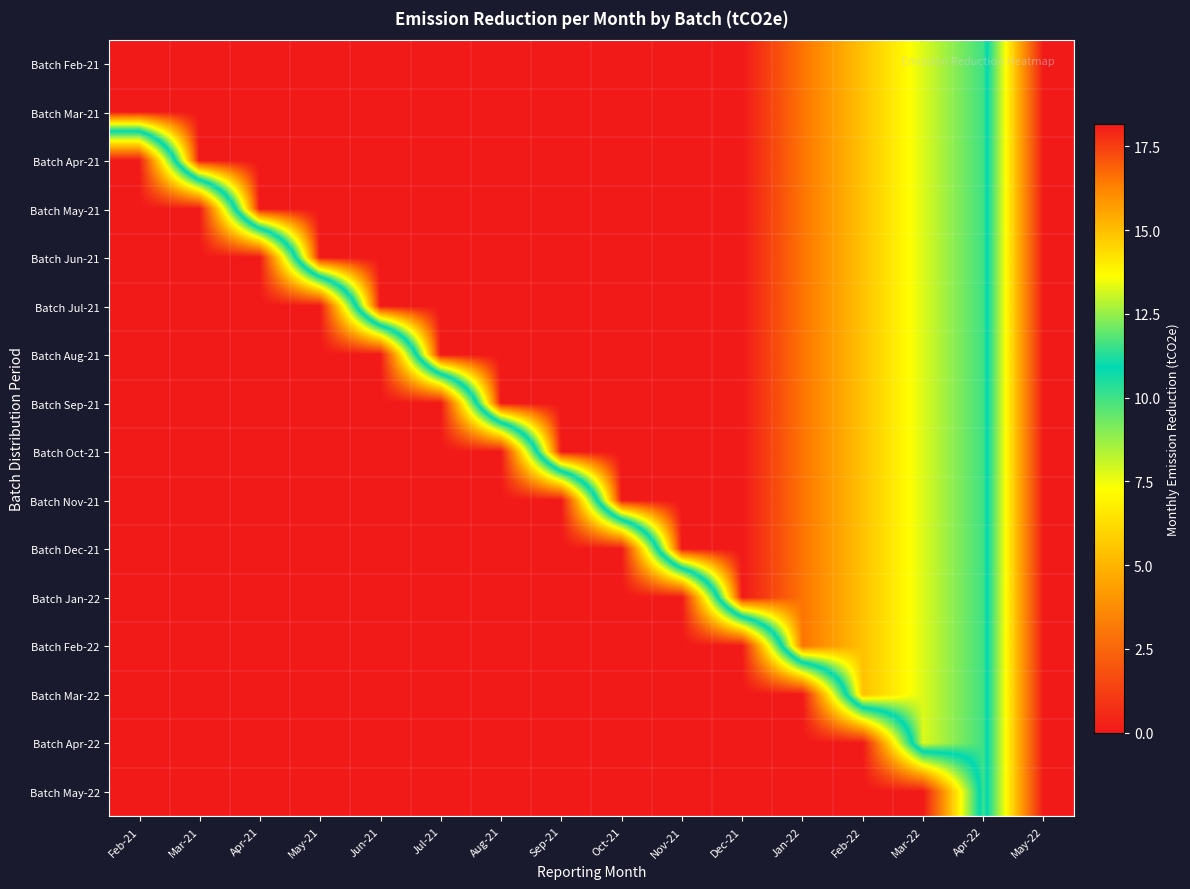

Reading right to left, transcribe all the data shown in this chart.

Batch Feb-21: May-22=0.0	Apr-22=11.6	Mar-22=13.3	Feb-22=14.9	Jan-22=16.6	Dec-21=18.2	Nov-21=18.2	Oct-21=18.2	Sep-21=18.2	Aug-21=18.2	Jul-21=18.2	Jun-21=18.2	May-21=18.2	Apr-21=18.2	Mar-21=18.2	Feb-21=18.2
Batch Mar-21: May-22=0.0	Apr-22=11.6	Mar-22=13.3	Feb-22=14.9	Jan-22=16.6	Dec-21=18.2	Nov-21=18.2	Oct-21=18.2	Sep-21=18.2	Aug-21=18.2	Jul-21=18.2	Jun-21=18.2	May-21=18.2	Apr-21=18.2	Mar-21=18.2	Feb-21=18.2
Batch Apr-21: May-22=0.0	Apr-22=11.6	Mar-22=13.3	Feb-22=14.9	Jan-22=16.6	Dec-21=18.2	Nov-21=18.2	Oct-21=18.2	Sep-21=18.2	Aug-21=18.2	Jul-21=18.2	Jun-21=18.2	May-21=18.2	Apr-21=18.2	Mar-21=18.2	Feb-21=0.0
Batch May-21: May-22=0.0	Apr-22=11.6	Mar-22=13.3	Feb-22=14.9	Jan-22=16.6	Dec-21=18.2	Nov-21=18.2	Oct-21=18.2	Sep-21=18.2	Aug-21=18.2	Jul-21=18.2	Jun-21=18.2	May-21=18.2	Apr-21=18.2	Mar-21=0.0	Feb-21=0.0
Batch Jun-21: May-22=0.0	Apr-22=11.6	Mar-22=13.3	Feb-22=14.9	Jan-22=16.6	Dec-21=18.2	Nov-21=18.2	Oct-21=18.2	Sep-21=18.2	Aug-21=18.2	Jul-21=18.2	Jun-21=18.2	May-21=18.2	Apr-21=0.0	Mar-21=0.0	Feb-21=0.0
Batch Jul-21: May-22=0.0	Apr-22=11.6	Mar-22=13.3	Feb-22=14.9	Jan-22=16.6	Dec-21=18.2	Nov-21=18.2	Oct-21=18.2	Sep-21=18.2	Aug-21=18.2	Jul-21=18.2	Jun-21=18.2	May-21=0.0	Apr-21=0.0	Mar-21=0.0	Feb-21=0.0
Batch Aug-21: May-22=0.0	Apr-22=11.6	Mar-22=13.3	Feb-22=14.9	Jan-22=16.6	Dec-21=18.2	Nov-21=18.2	Oct-21=18.2	Sep-21=18.2	Aug-21=18.2	Jul-21=18.2	Jun-21=0.0	May-21=0.0	Apr-21=0.0	Mar-21=0.0	Feb-21=0.0
Batch Sep-21: May-22=0.0	Apr-22=11.6	Mar-22=13.3	Feb-22=14.9	Jan-22=16.6	Dec-21=18.2	Nov-21=18.2	Oct-21=18.2	Sep-21=18.2	Aug-21=18.2	Jul-21=0.0	Jun-21=0.0	May-21=0.0	Apr-21=0.0	Mar-21=0.0	Feb-21=0.0
Batch Oct-21: May-22=0.0	Apr-22=11.6	Mar-22=13.3	Feb-22=14.9	Jan-22=16.6	Dec-21=18.2	Nov-21=18.2	Oct-21=18.2	Sep-21=18.2	Aug-21=0.0	Jul-21=0.0	Jun-21=0.0	May-21=0.0	Apr-21=0.0	Mar-21=0.0	Feb-21=0.0
Batch Nov-21: May-22=0.0	Apr-22=11.6	Mar-22=13.3	Feb-22=14.9	Jan-22=16.6	Dec-21=18.2	Nov-21=18.2	Oct-21=18.2	Sep-21=0.0	Aug-21=0.0	Jul-21=0.0	Jun-21=0.0	May-21=0.0	Apr-21=0.0	Mar-21=0.0	Feb-21=0.0
Batch Dec-21: May-22=0.0	Apr-22=11.6	Mar-22=13.3	Feb-22=14.9	Jan-22=16.6	Dec-21=18.2	Nov-21=18.2	Oct-21=0.0	Sep-21=0.0	Aug-21=0.0	Jul-21=0.0	Jun-21=0.0	May-21=0.0	Apr-21=0.0	Mar-21=0.0	Feb-21=0.0
Batch Jan-22: May-22=0.0	Apr-22=11.6	Mar-22=13.3	Feb-22=14.9	Jan-22=16.6	Dec-21=18.2	Nov-21=0.0	Oct-21=0.0	Sep-21=0.0	Aug-21=0.0	Jul-21=0.0	Jun-21=0.0	May-21=0.0	Apr-21=0.0	Mar-21=0.0	Feb-21=0.0
Batch Feb-22: May-22=0.0	Apr-22=11.6	Mar-22=13.3	Feb-22=14.9	Jan-22=16.6	Dec-21=0.0	Nov-21=0.0	Oct-21=0.0	Sep-21=0.0	Aug-21=0.0	Jul-21=0.0	Jun-21=0.0	May-21=0.0	Apr-21=0.0	Mar-21=0.0	Feb-21=0.0
Batch Mar-22: May-22=0.0	Apr-22=11.6	Mar-22=13.3	Feb-22=14.9	Jan-22=0.0	Dec-21=0.0	Nov-21=0.0	Oct-21=0.0	Sep-21=0.0	Aug-21=0.0	Jul-21=0.0	Jun-21=0.0	May-21=0.0	Apr-21=0.0	Mar-21=0.0	Feb-21=0.0
Batch Apr-22: May-22=0.0	Apr-22=11.6	Mar-22=13.3	Feb-22=0.0	Jan-22=0.0	Dec-21=0.0	Nov-21=0.0	Oct-21=0.0	Sep-21=0.0	Aug-21=0.0	Jul-21=0.0	Jun-21=0.0	May-21=0.0	Apr-21=0.0	Mar-21=0.0	Feb-21=0.0
Batch May-22: May-22=0.0	Apr-22=11.6	Mar-22=0.0	Feb-22=0.0	Jan-22=0.0	Dec-21=0.0	Nov-21=0.0	Oct-21=0.0	Sep-21=0.0	Aug-21=0.0	Jul-21=0.0	Jun-21=0.0	May-21=0.0	Apr-21=0.0	Mar-21=0.0	Feb-21=0.0